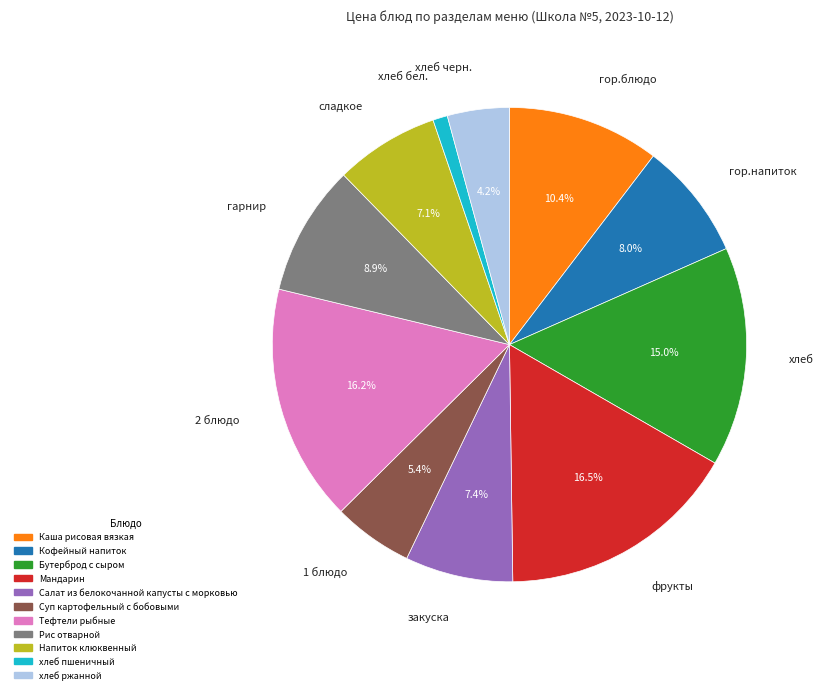

What is the ratio of the value at закуска to the value at гарнир?

0.8